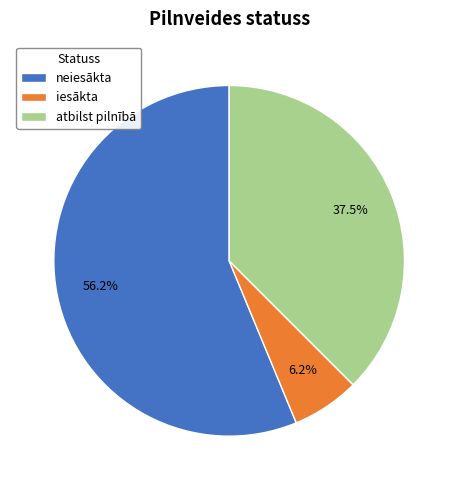

To the nearest percent, what is the average slice percentage?

33%